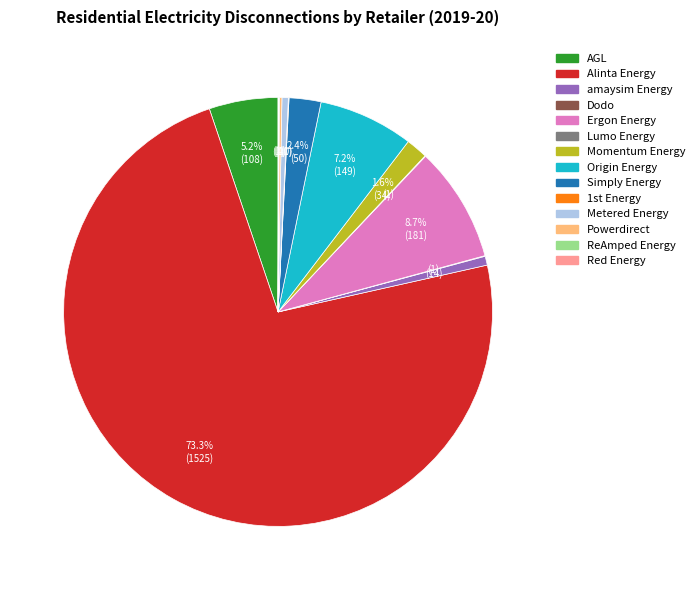

Is there a majority slice in this chart?

Yes